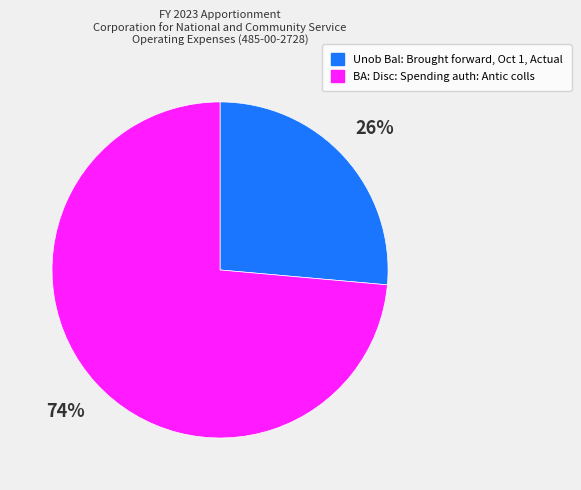

To the nearest percent, what percentage of the pie is Unob Bal: Brought forward, Oct 1, Actual?

26%